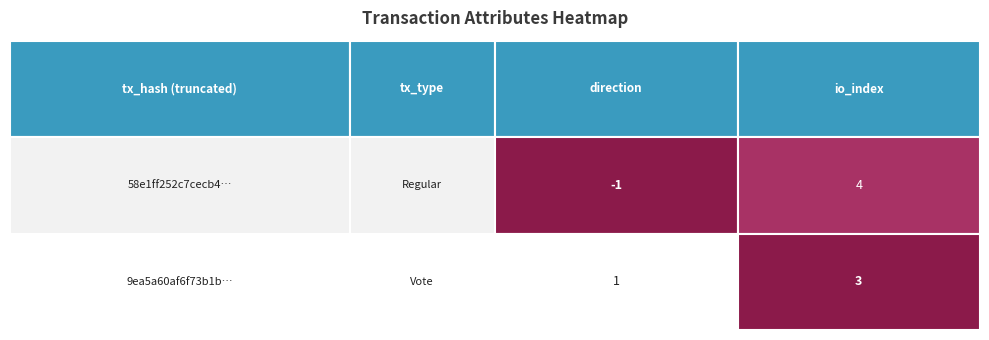

True or false: 58e1ff252c7cecb438d4acbe9b97de528821219 has a value of 6 at 1.

False